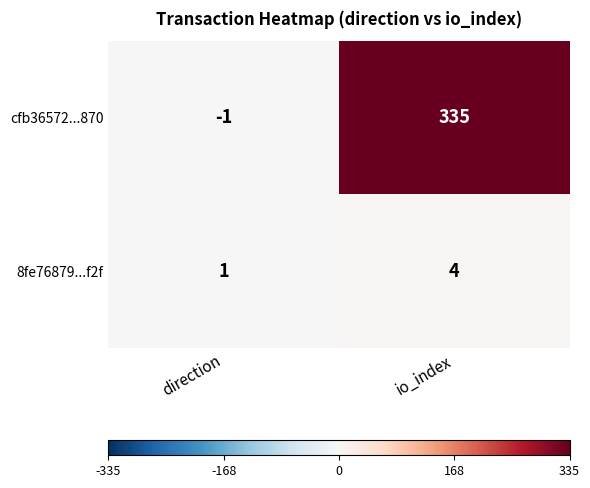

Count the number of data series in this chart.

2